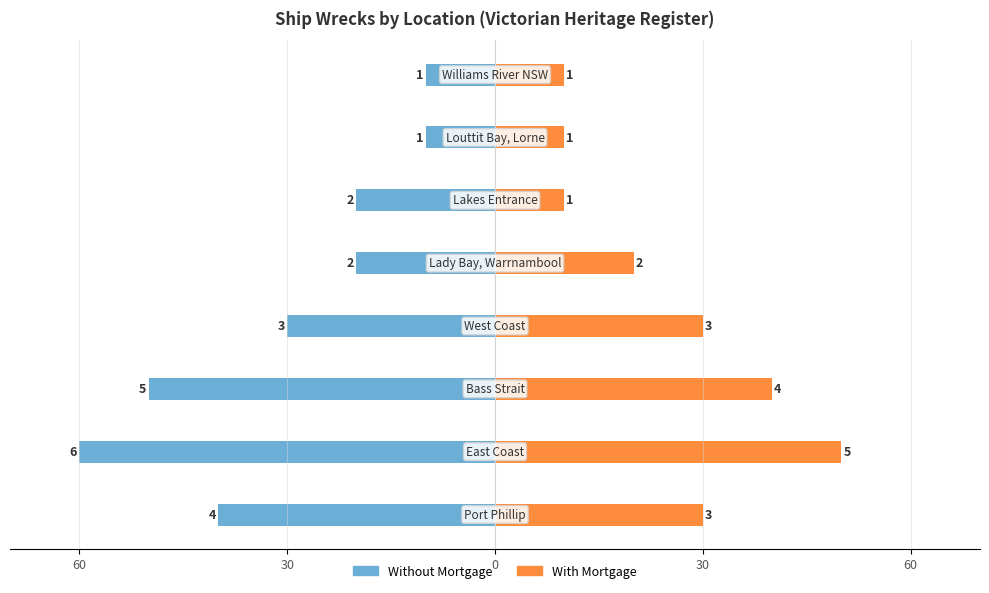

The value of With Mortgage at 60 is 30. True or false?

True